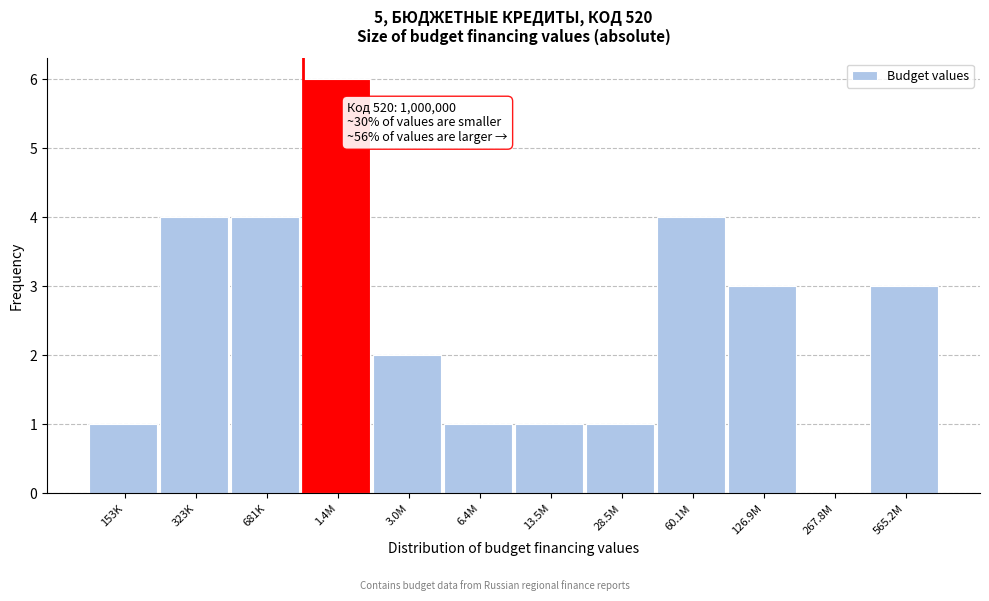

Reading right to left, transcribe all the data shown in this chart.

565.2M=3	267.8M=0	126.9M=3	60.1M=4	28.5M=1	13.5M=1	6.4M=1	3.0M=2	1.4M=6	681K=4	323K=4	153K=1